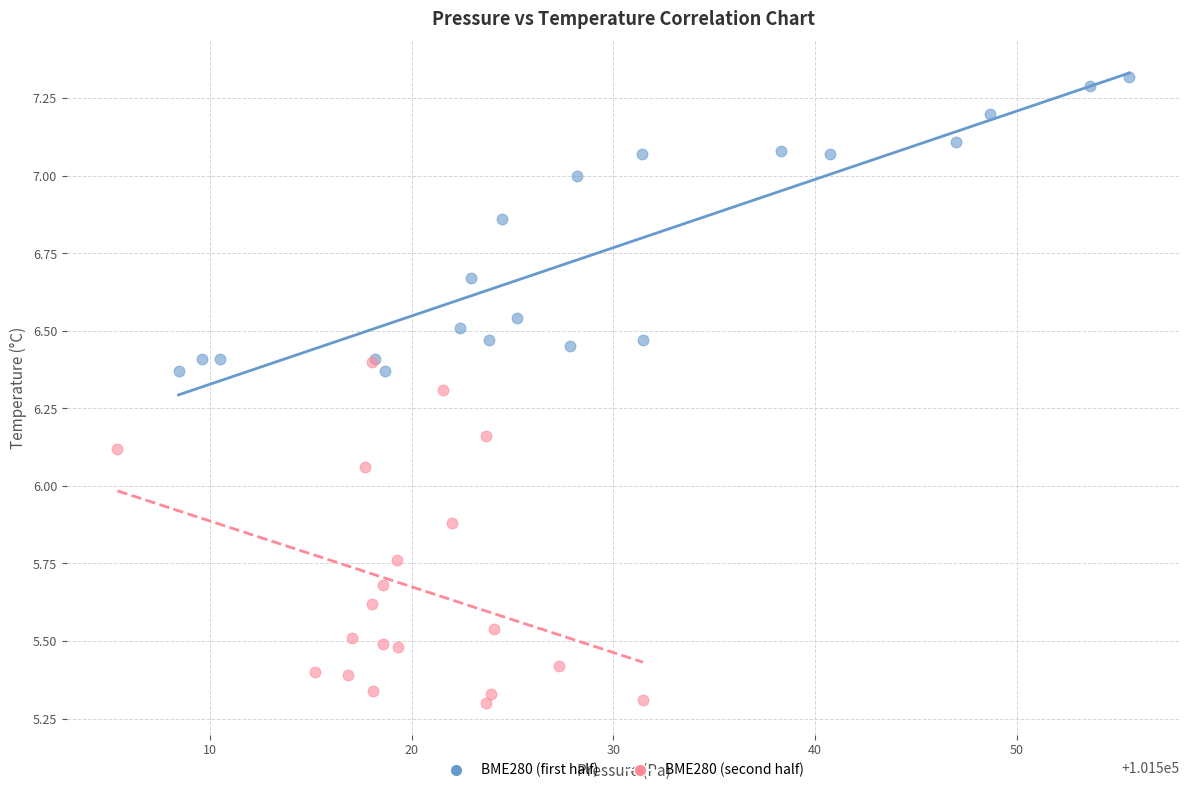

Which series has the largest Y range (max minus min)?

BME280 (second half)